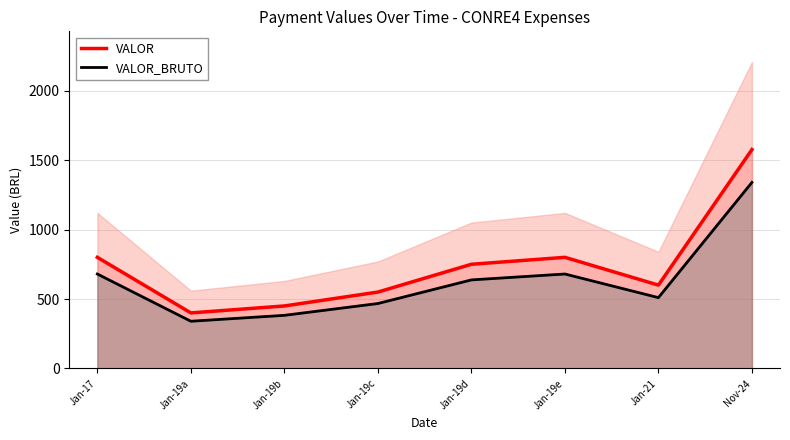

Is it true that VALOR equals 750.0 at Jan-19d?

True